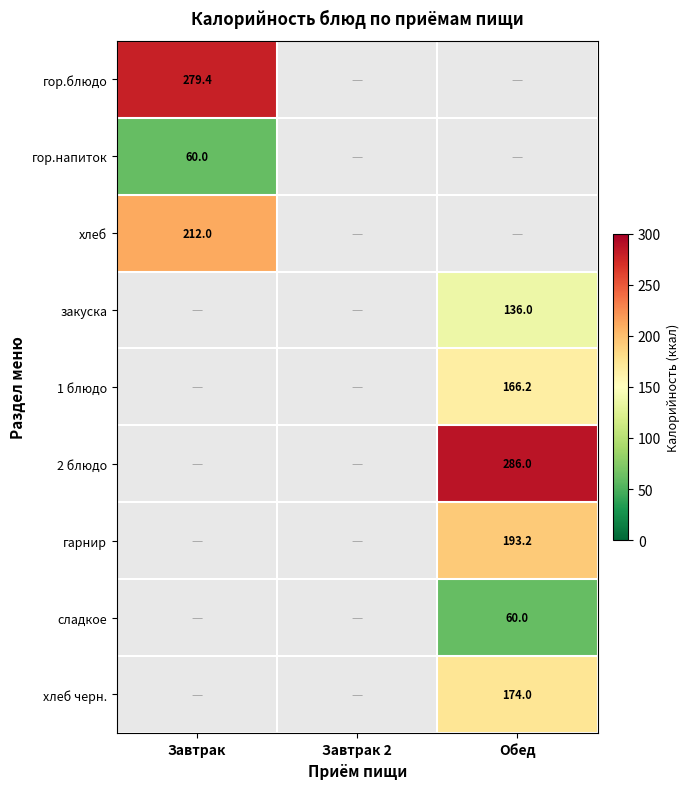

Count the number of categories in the chart.

3